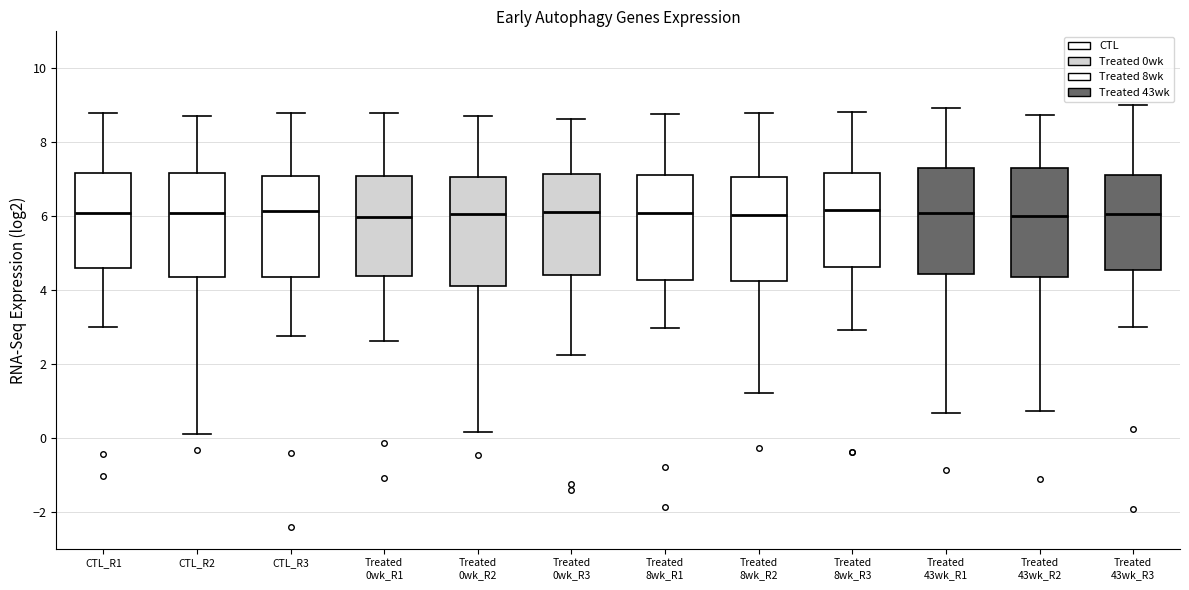

Where is the lower edge of the box for CTL_R1 on the y-axis? The values are not printed on the chart, so give them approximately, as read against the axis.

4.6